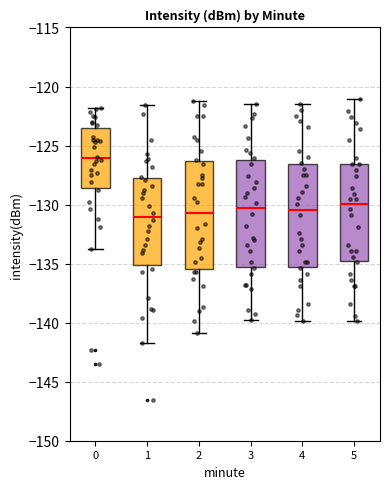

Where is the upper edge of the box at x = 3 on the y-axis? The values are not printed on the chart, so give them approximately, as read against the axis.

-126.0